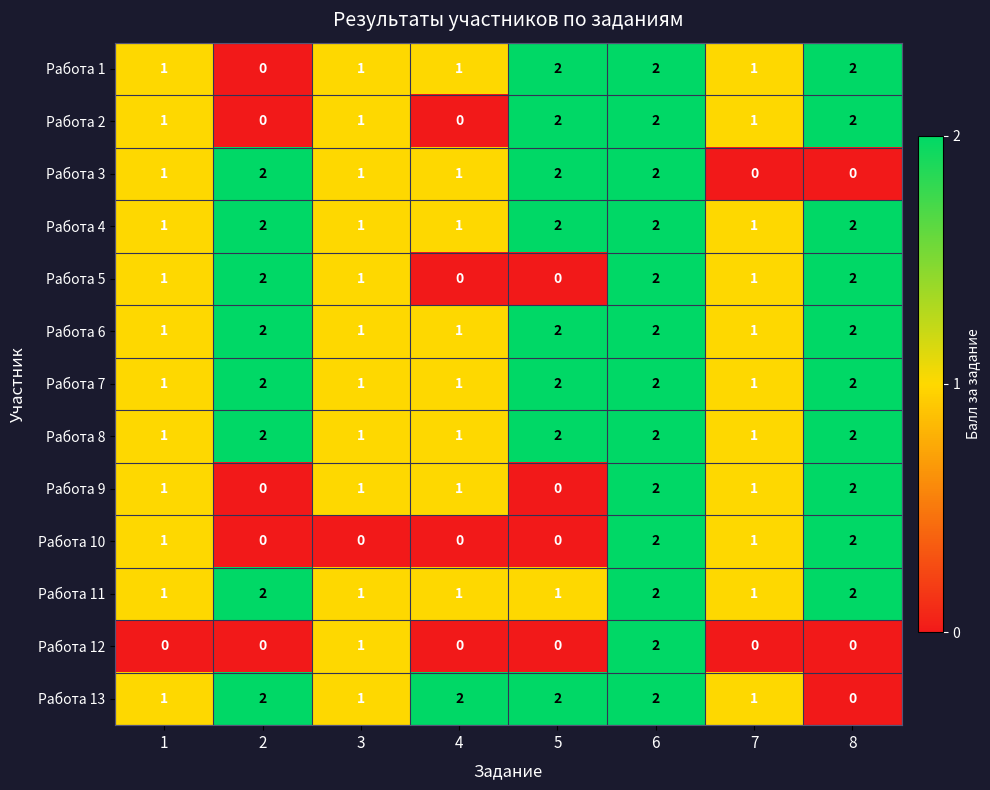

How many Работа 10 values are between 0 and 2?

8